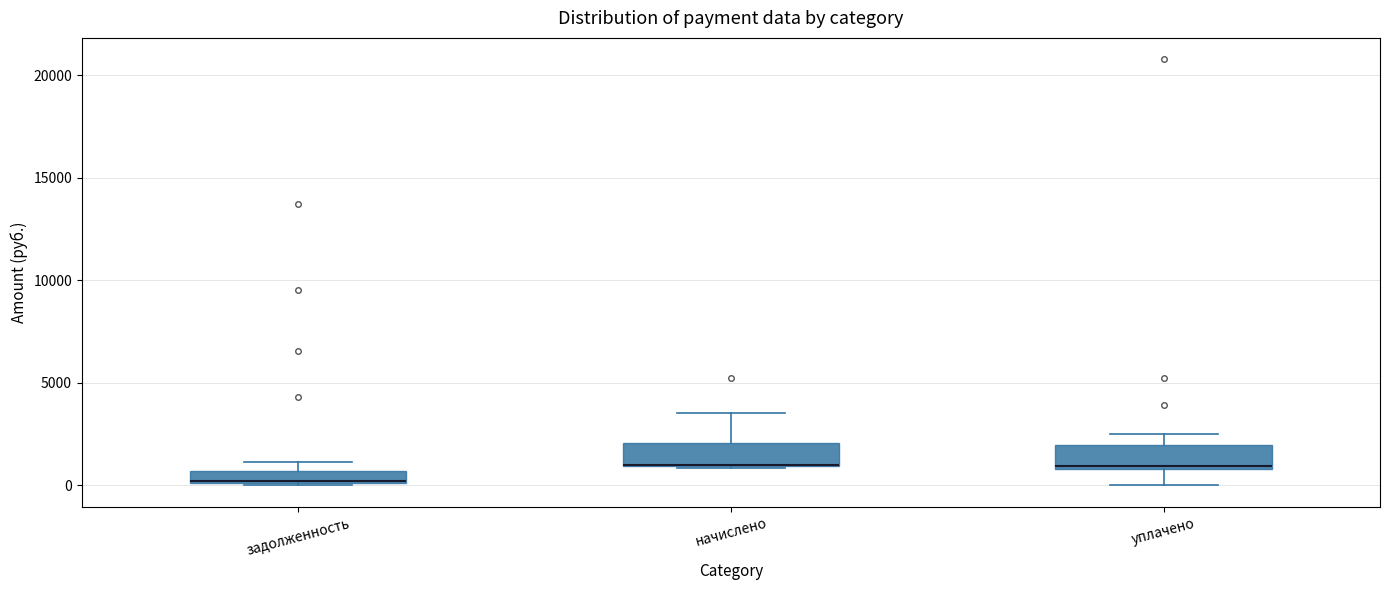

Where is the lower edge of the box for начислено on the y-axis? The values are not printed on the chart, so give them approximately, as read against the axis.

1000